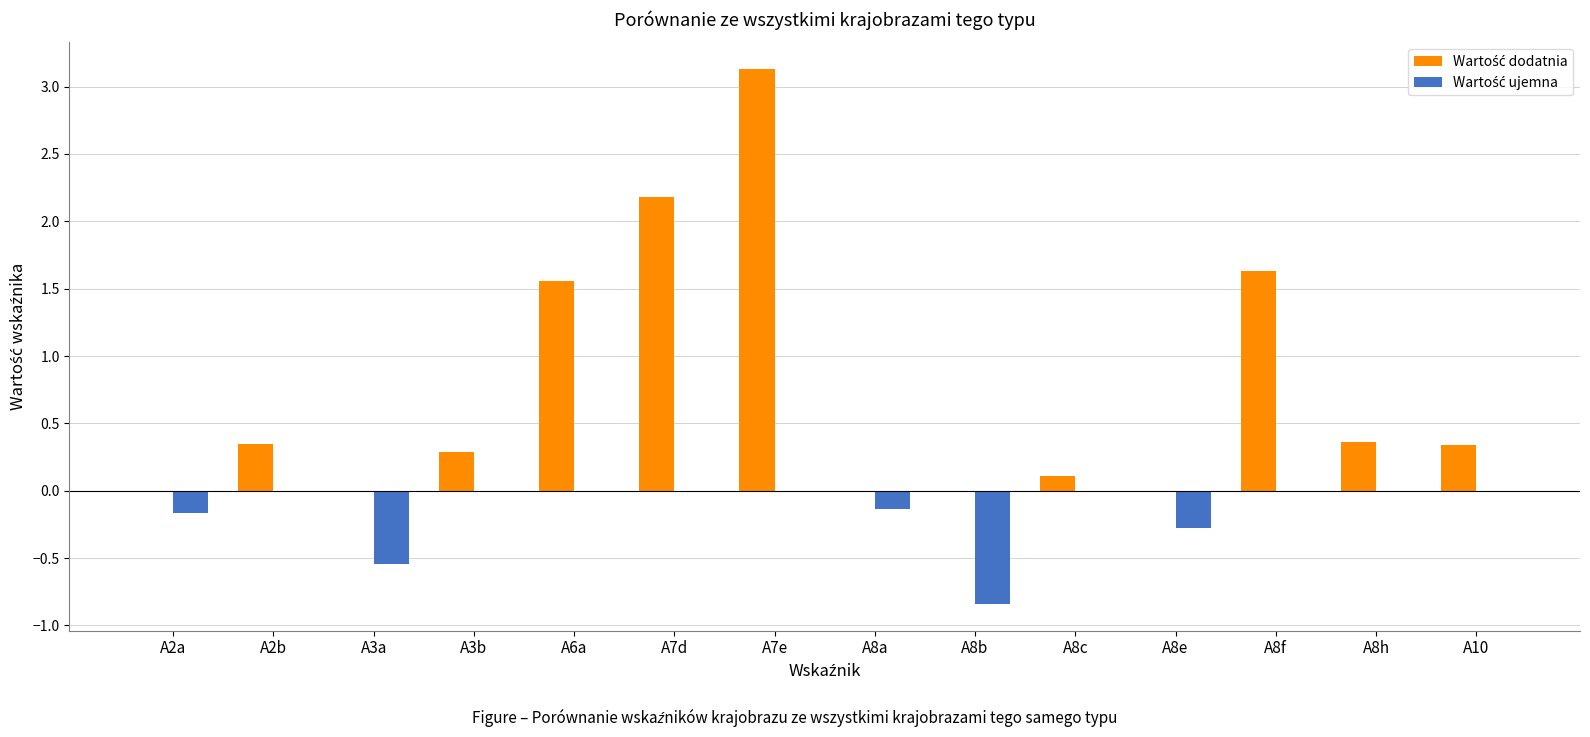

At which category is the sum across all series the highest?

A7e